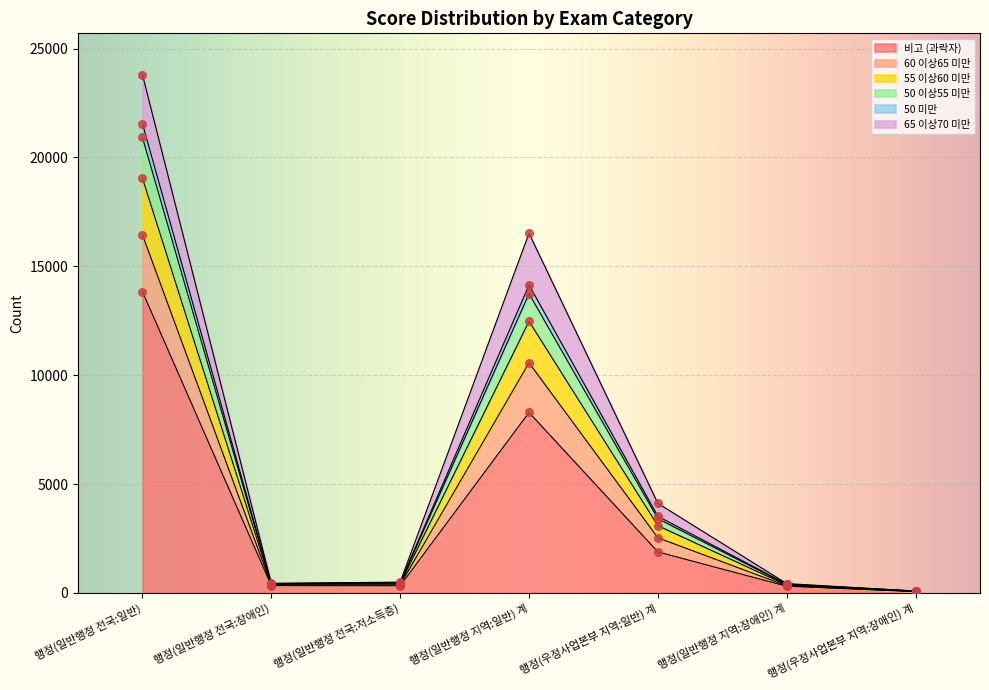

Is the value of 50 미만 at 행정(일반행정 전국:장애인) greater than the value of 55 이상60 미만 at 행정(우정사업본부 지역:일반) 계?

No